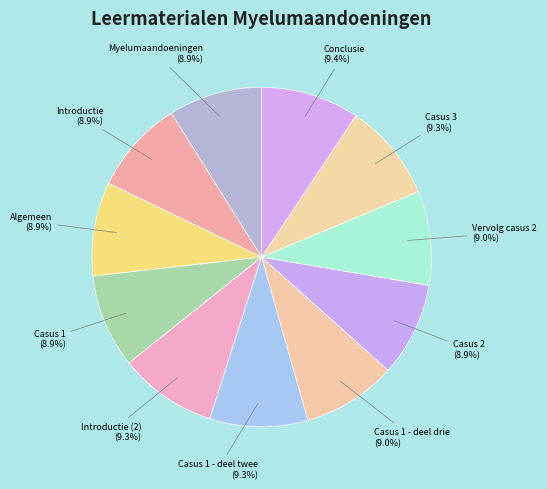

How many segments does this pie chart have?

11